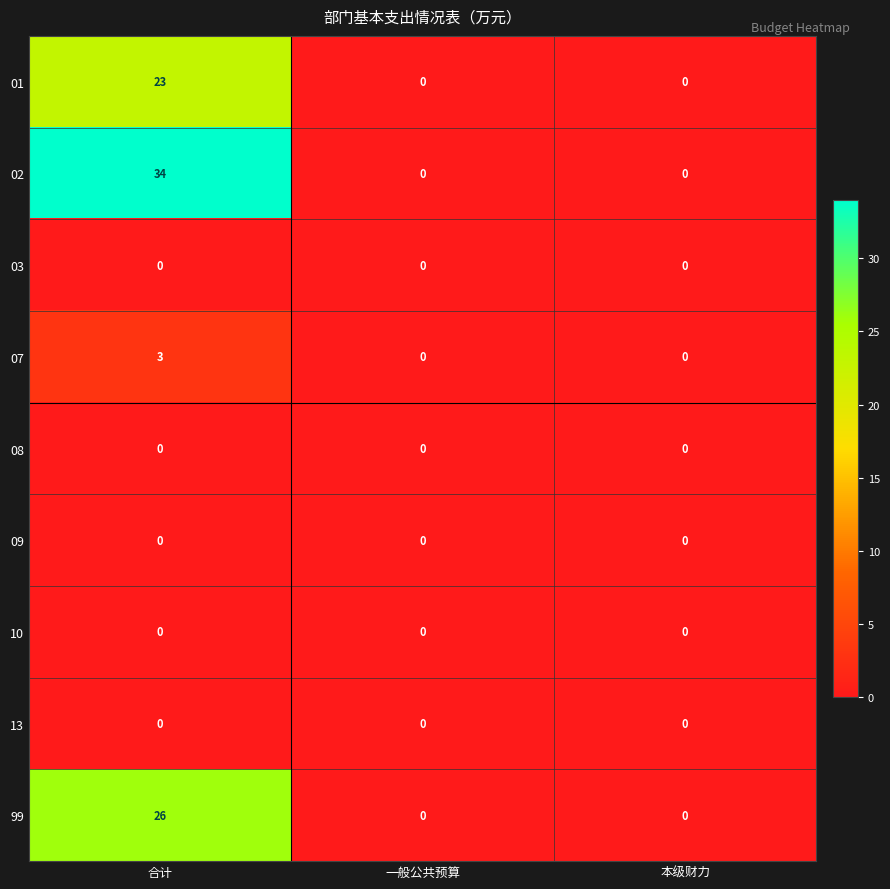

At which category is the sum across all series the highest?

合计